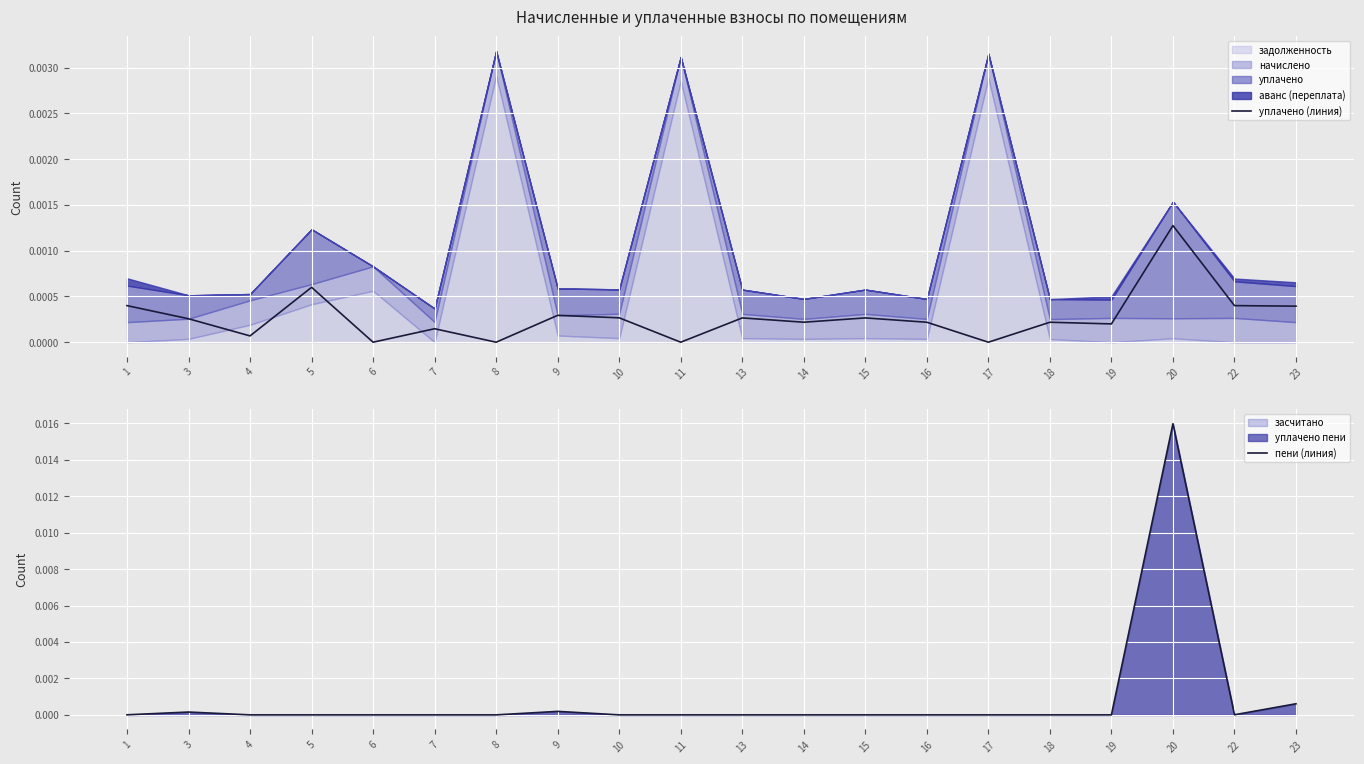

How many lines are shown in the chart?

2